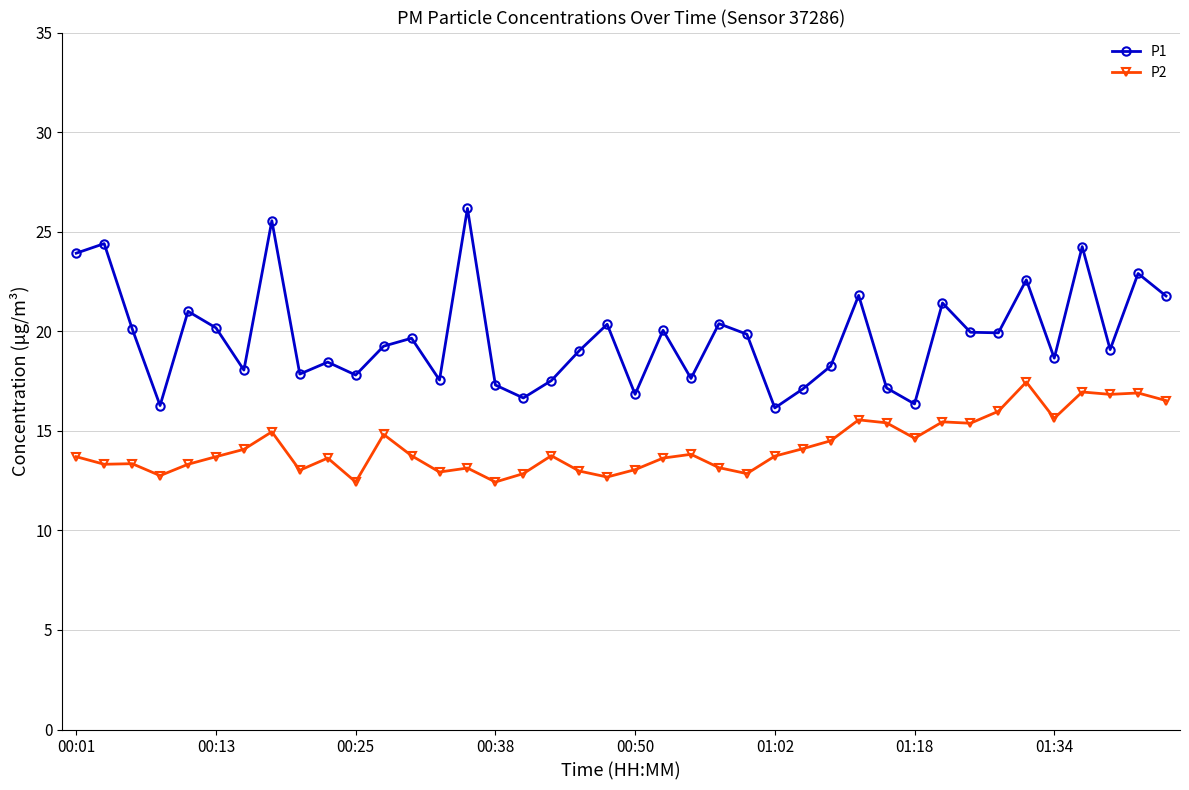

What is the greatest value displayed?

26.2